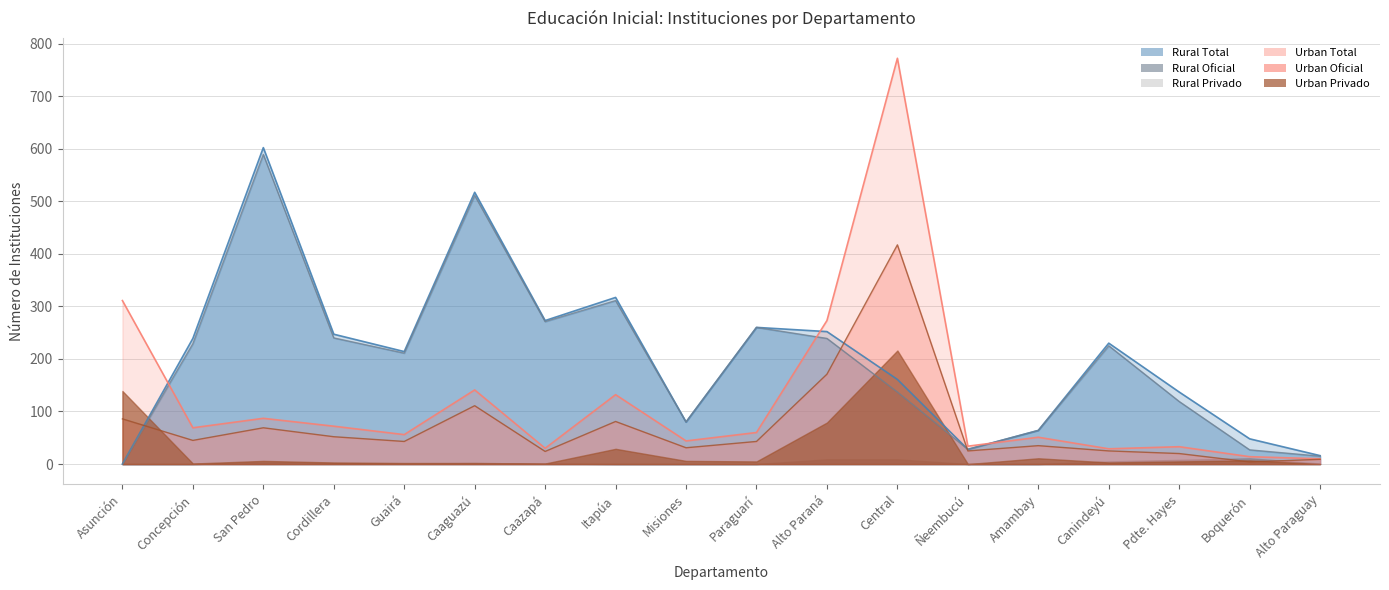

Rank the categories by URBAN OFICIAL value from lowest to highest.

Boquerón, Alto Paraguay, Pdte. Hayes, Caazapá, Ñeembucú, Canindeyú, Misiones, Amambay, Guairá, Paraguarí, Concepción, Cordillera, San Pedro, Itapúa, Asunción, Caaguazú, Alto Paraná, Central